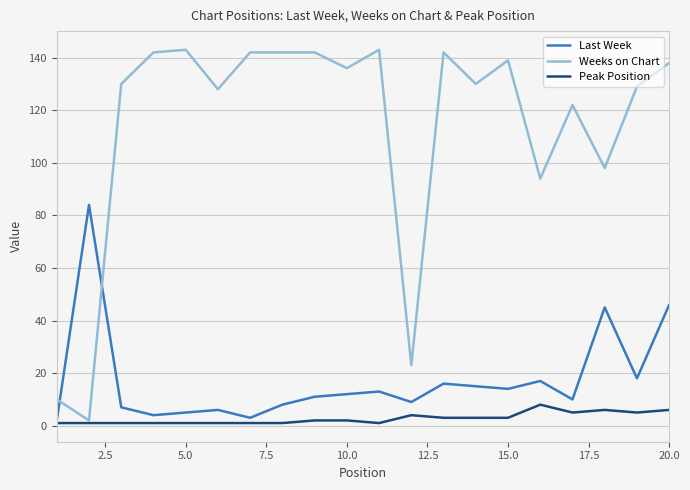

Which series has the widest spread of values?

Weeks on Chart